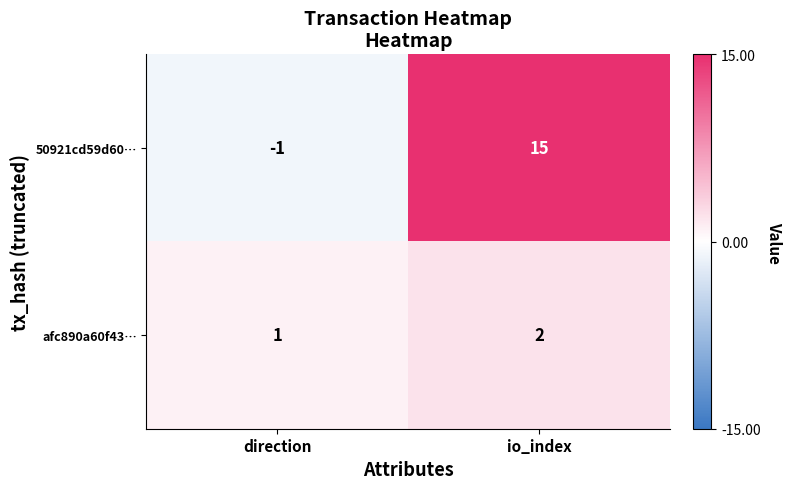

List the series in order of their peak value, highest first.

50921cd59d60…, afc890a60f43…